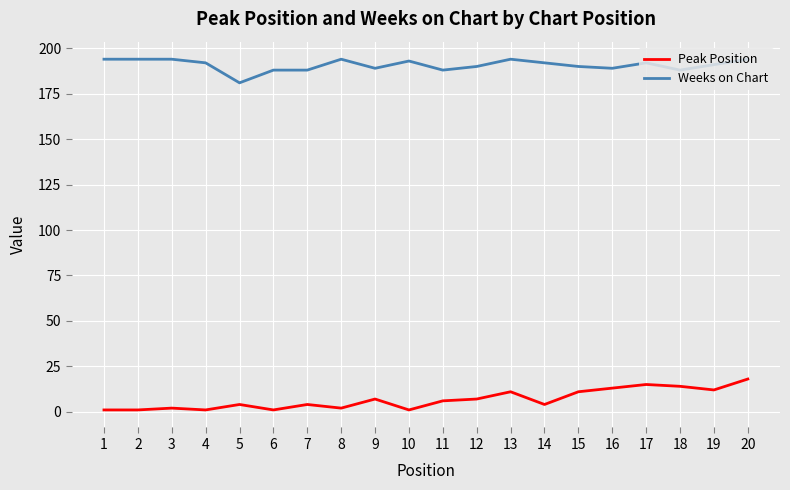

At 8, list the series in order from smallest to largest.

Peak Position, Weeks on Chart